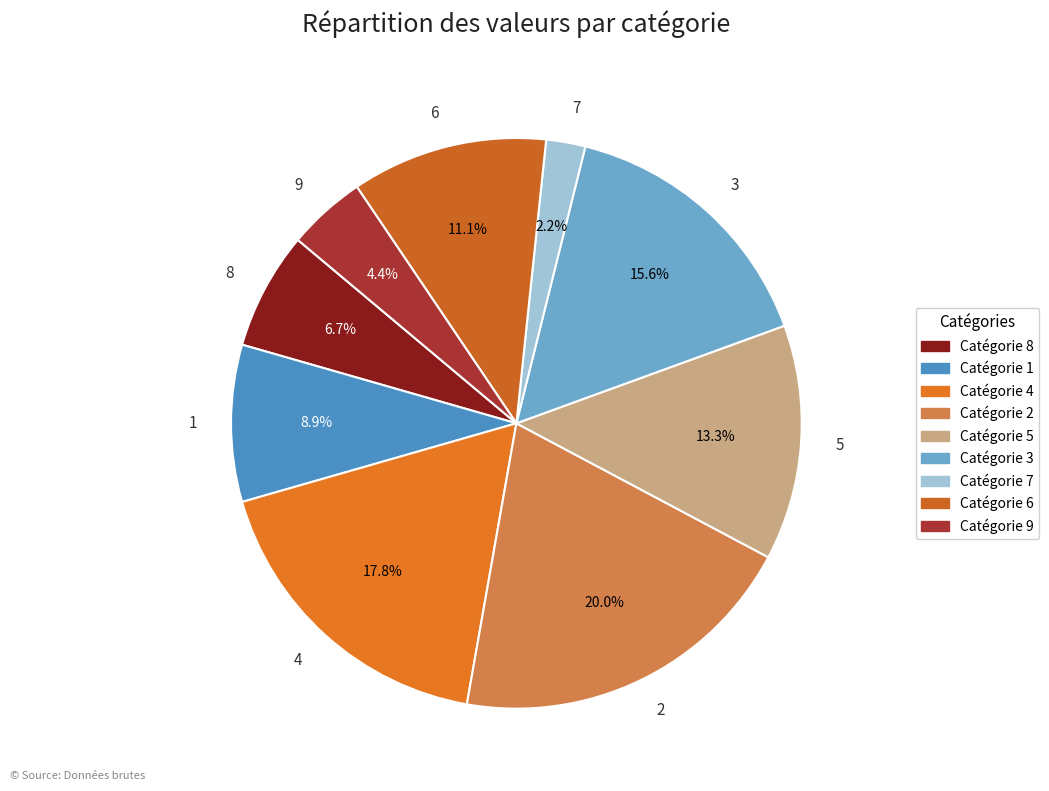

Do 1 and 4 together represent more than half of the pie?

No